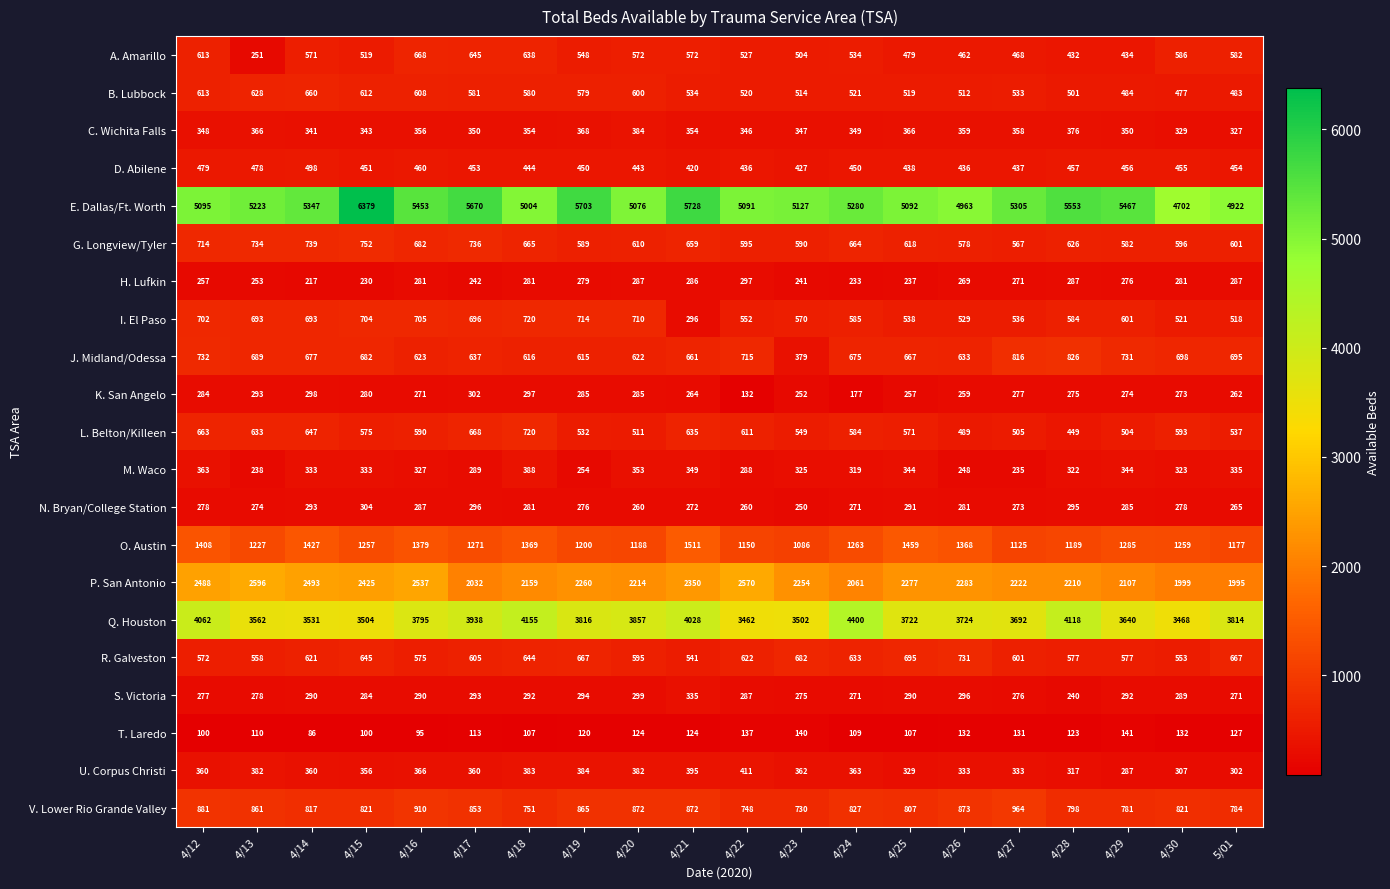

At how many categories does at least one series exceed 1044?

20